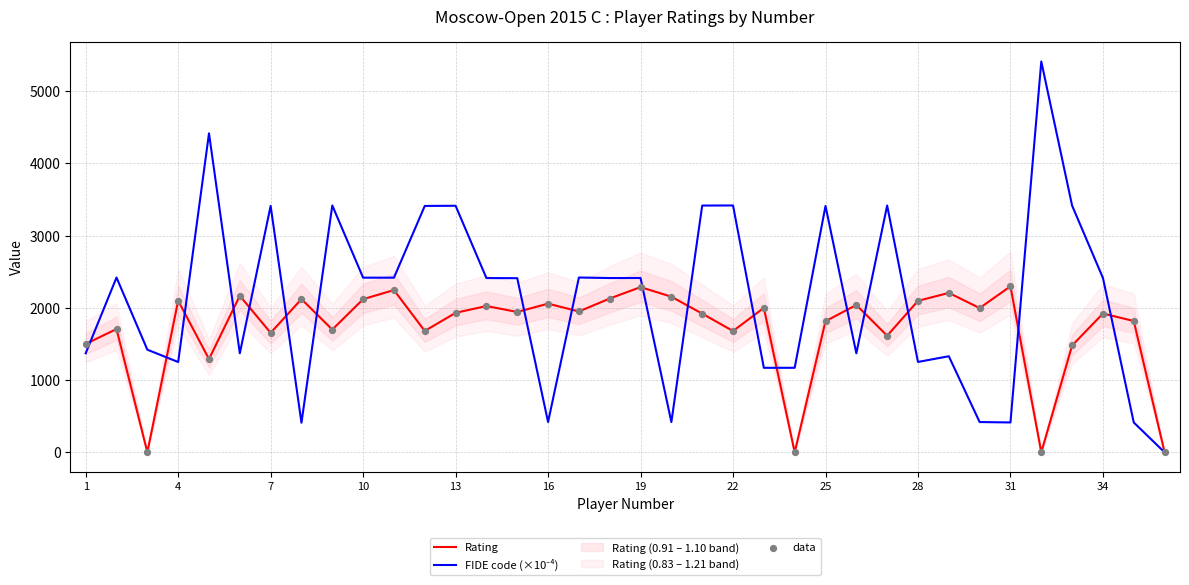

Which series has the largest Y range (max minus min)?

FIDE code (×10⁻⁴)